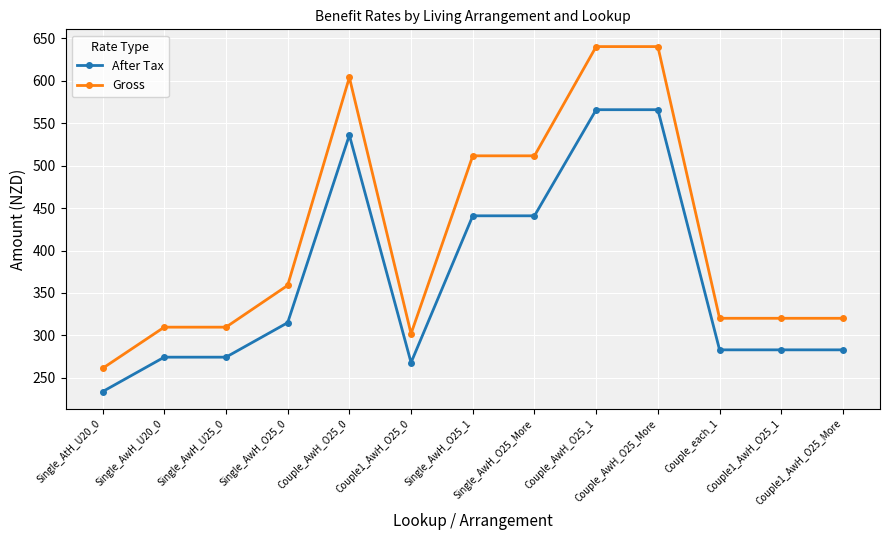

True or false: Gross has more than 0 points higher than both neighbors.

True